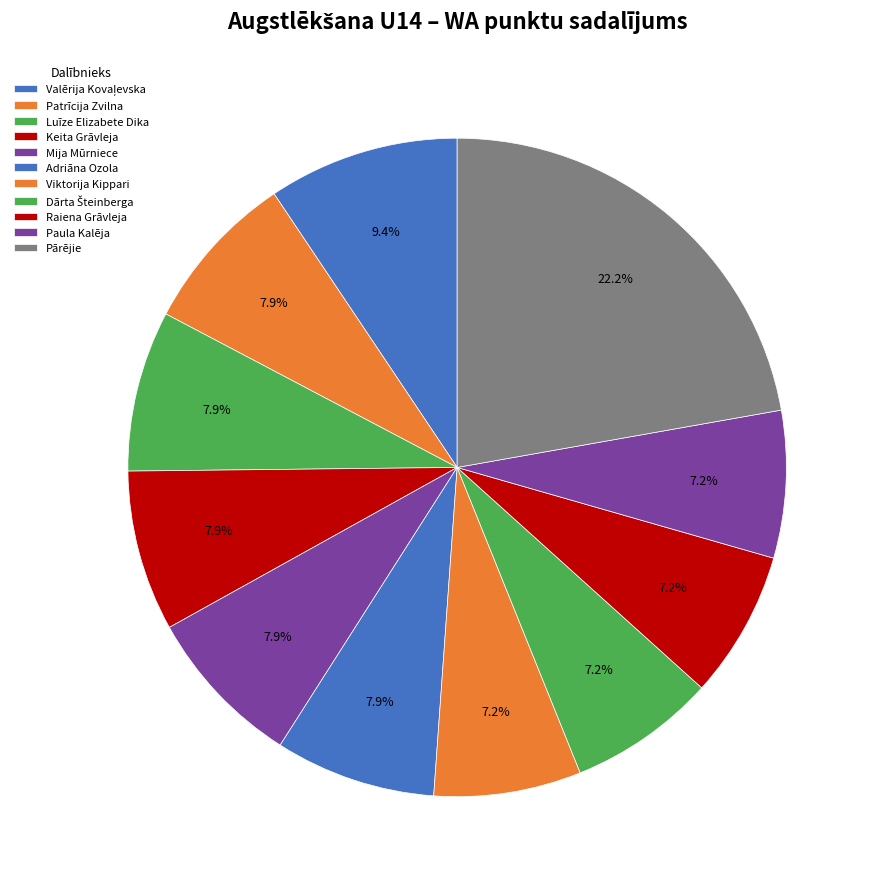

How many slices are in this pie chart?

11